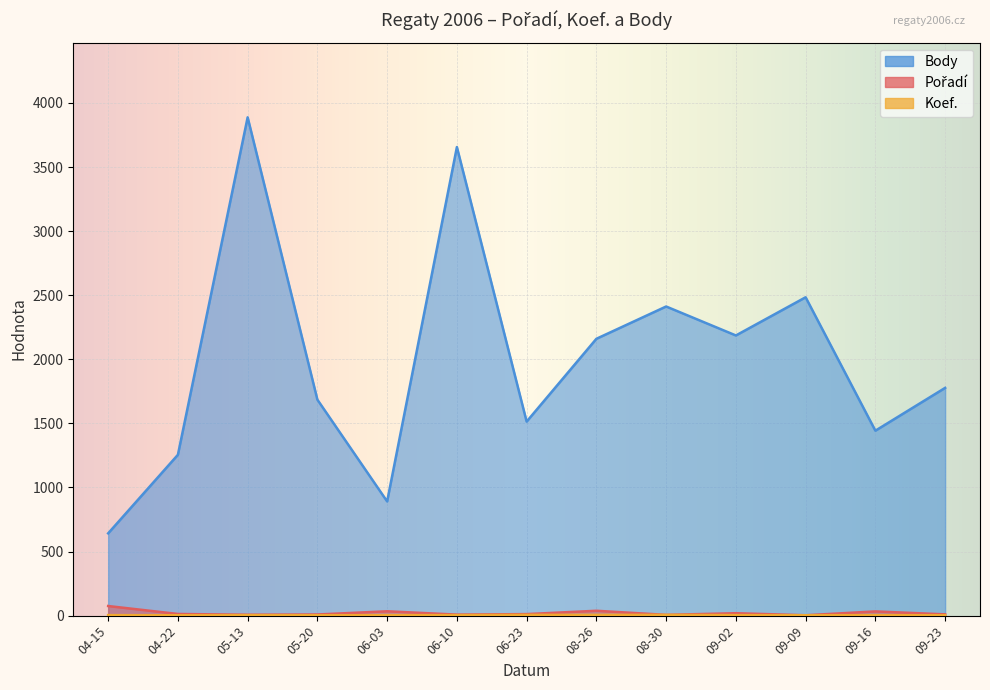

At which category does the chart reach its peak across all series?

05-13